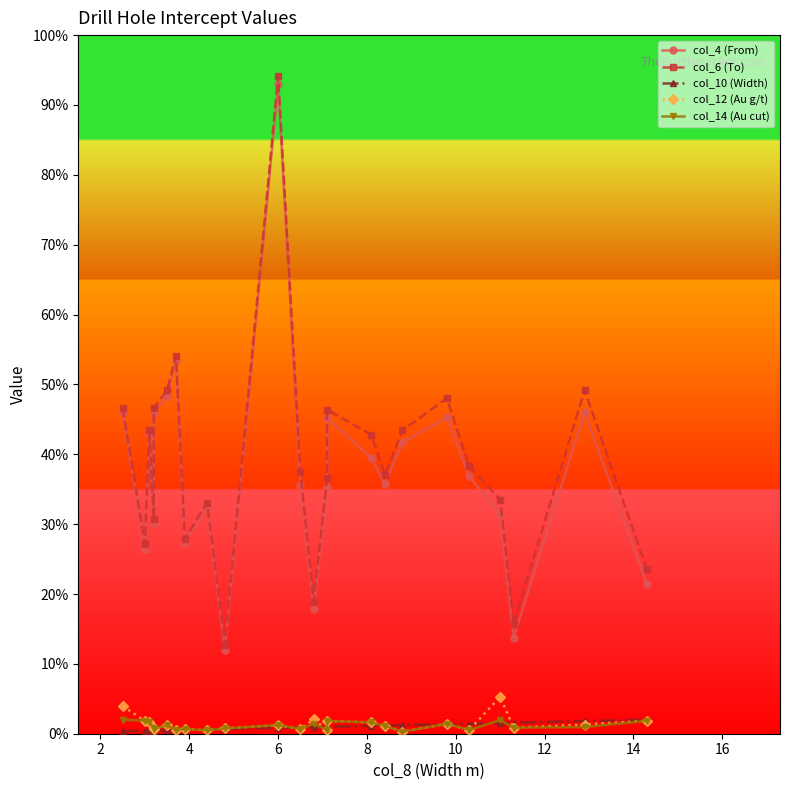

List the series in order of their peak value, highest first.

col_6 (To), col_4 (From), col_12 (Au g/t), col_14 (Au cut), col_10 (Width)